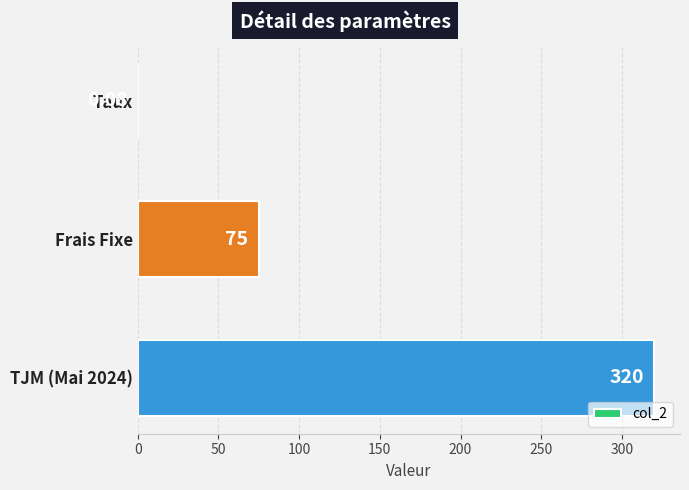

What is the change in value from Frais Fixe to TJM (Mai 2024)?

+245.0